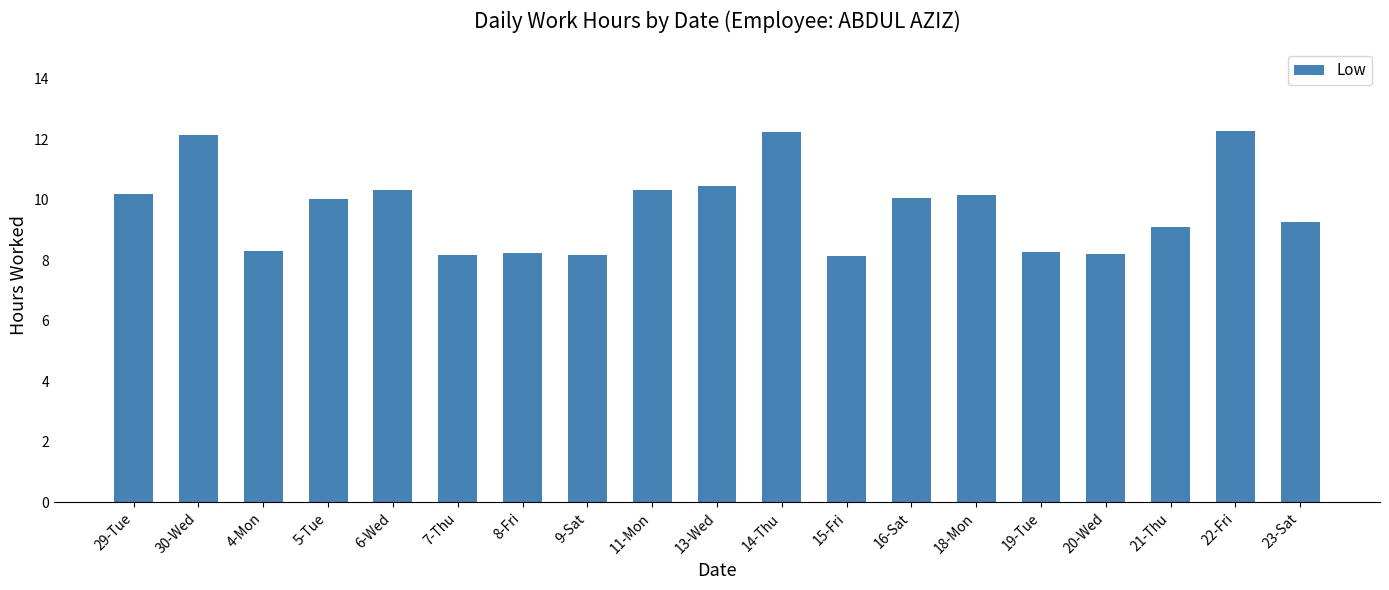

What is the difference between the values at 21-Thu and 11-Mon?

1.2